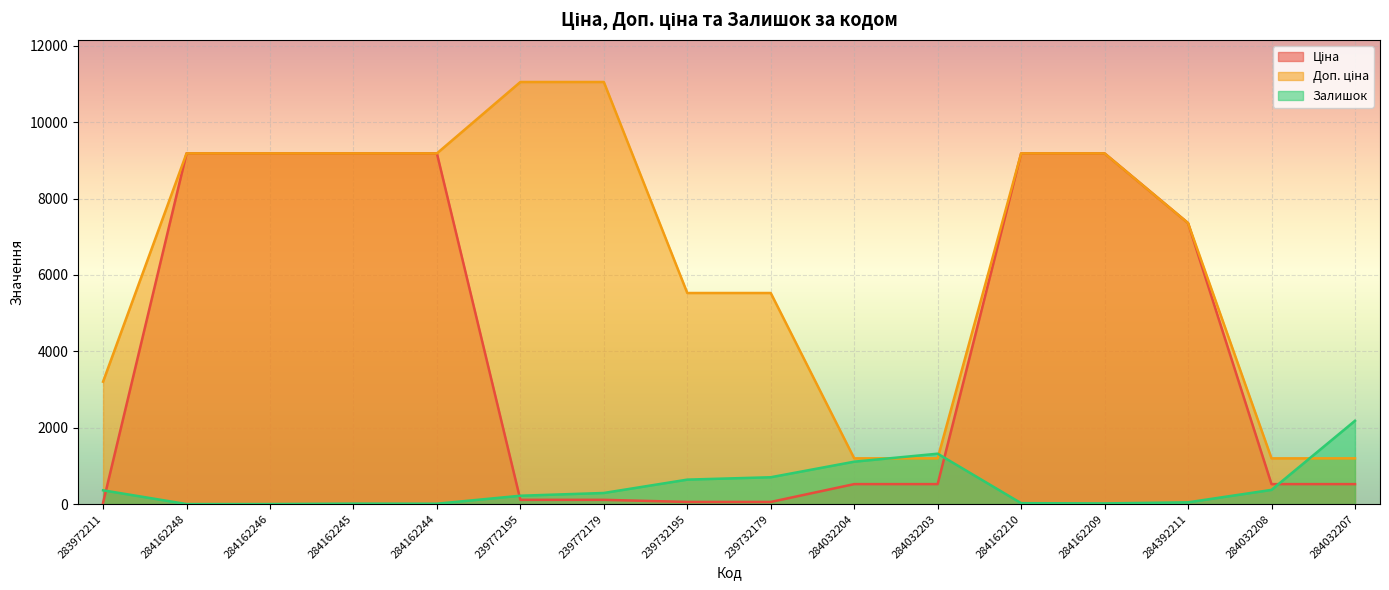

Between which two adjacent categories do Доп. ціна and Залишок first intersect?

284032204 and 284032203